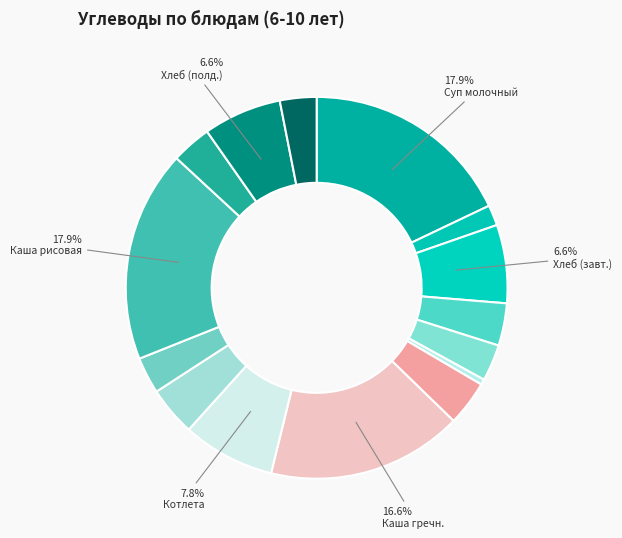

How many slices are in this pie chart?

15